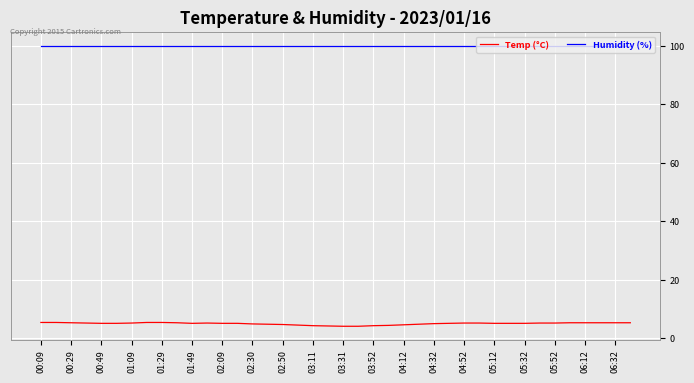

List the series in order of their peak value, lowest first.

Temp (°C), Humidity (%)